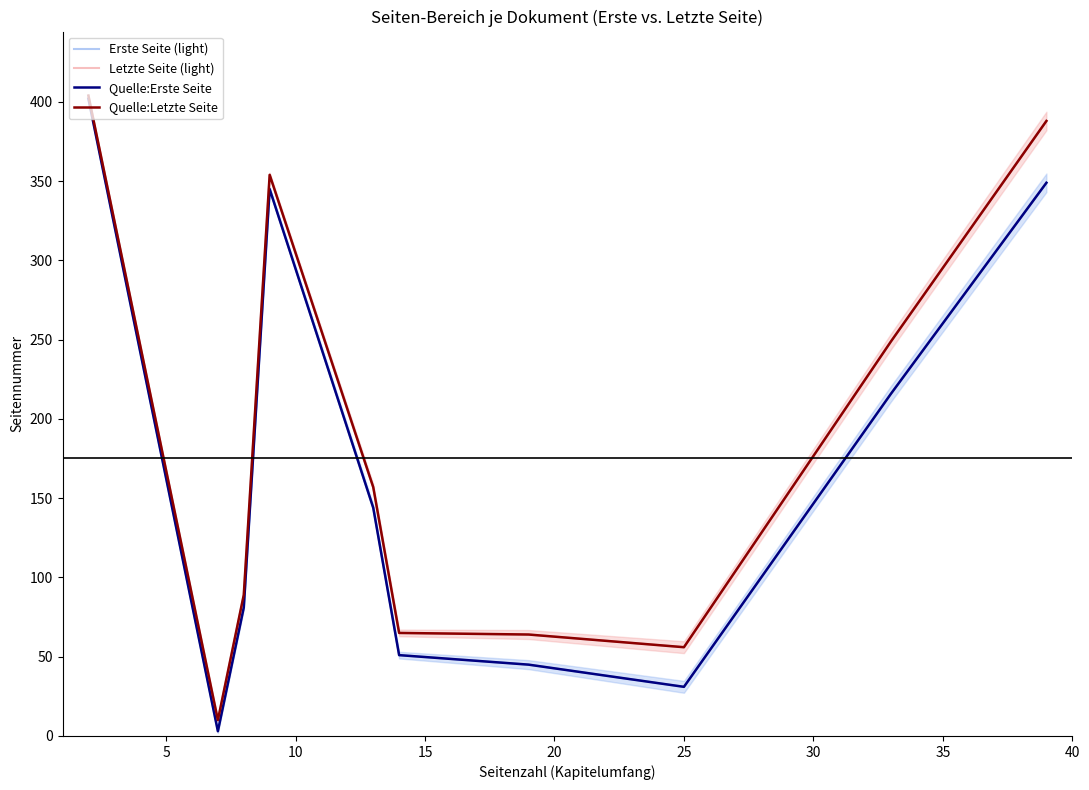

Count the number of data series in this chart.

4